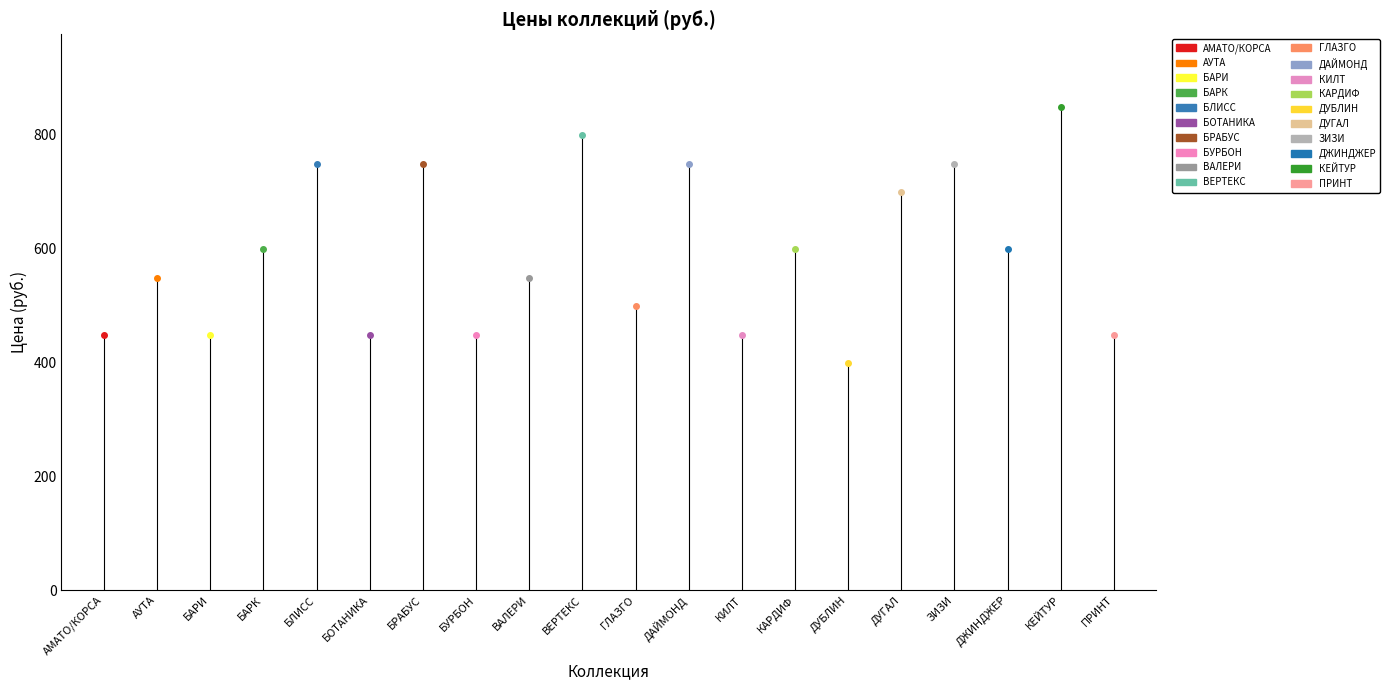

What is the label of the 14th point from the right?

БРАБУС